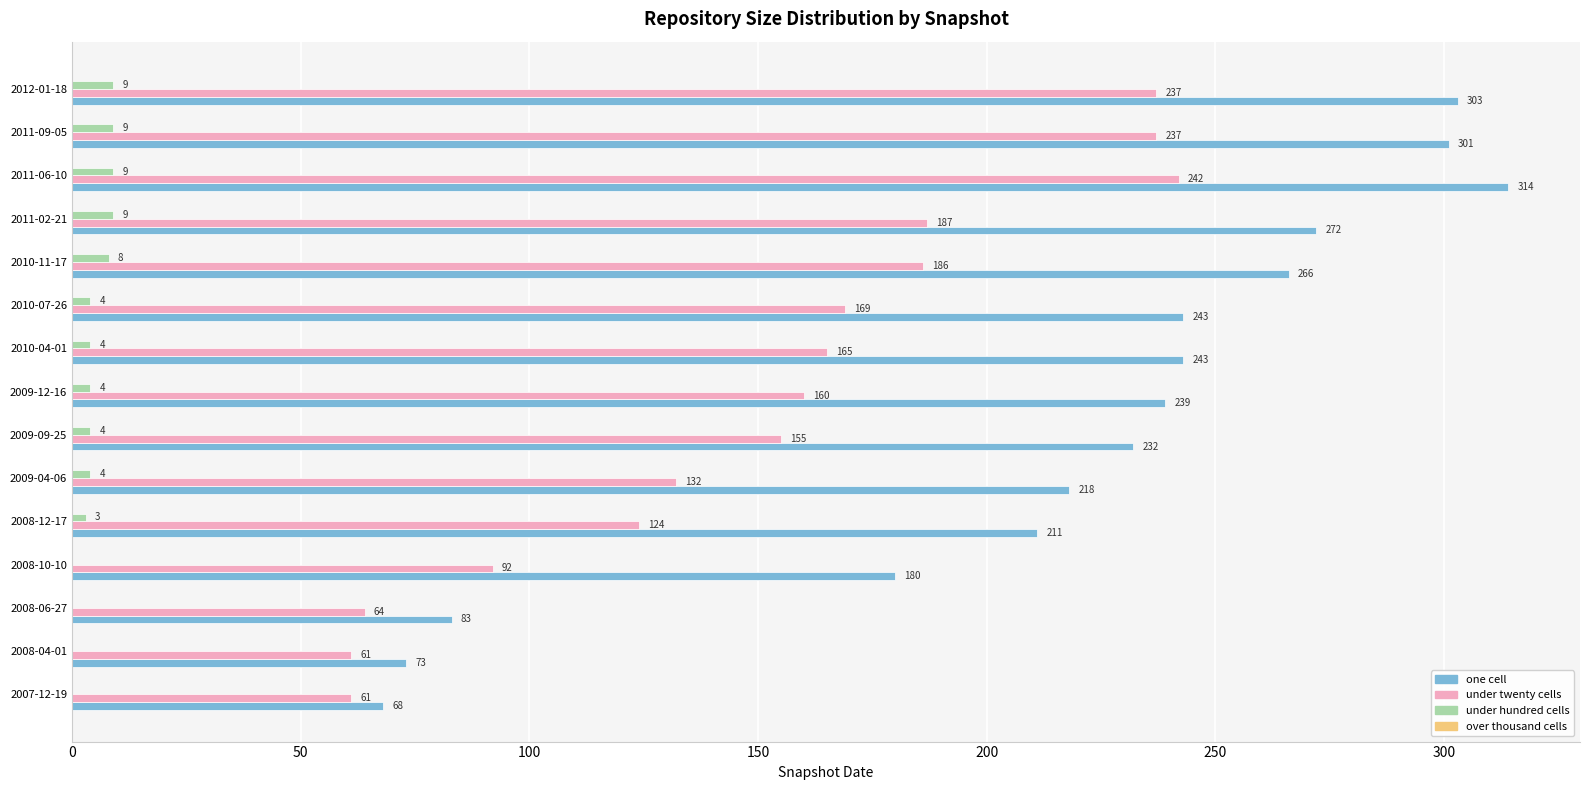

At which category is the sum across all series the highest?

2011-06-10